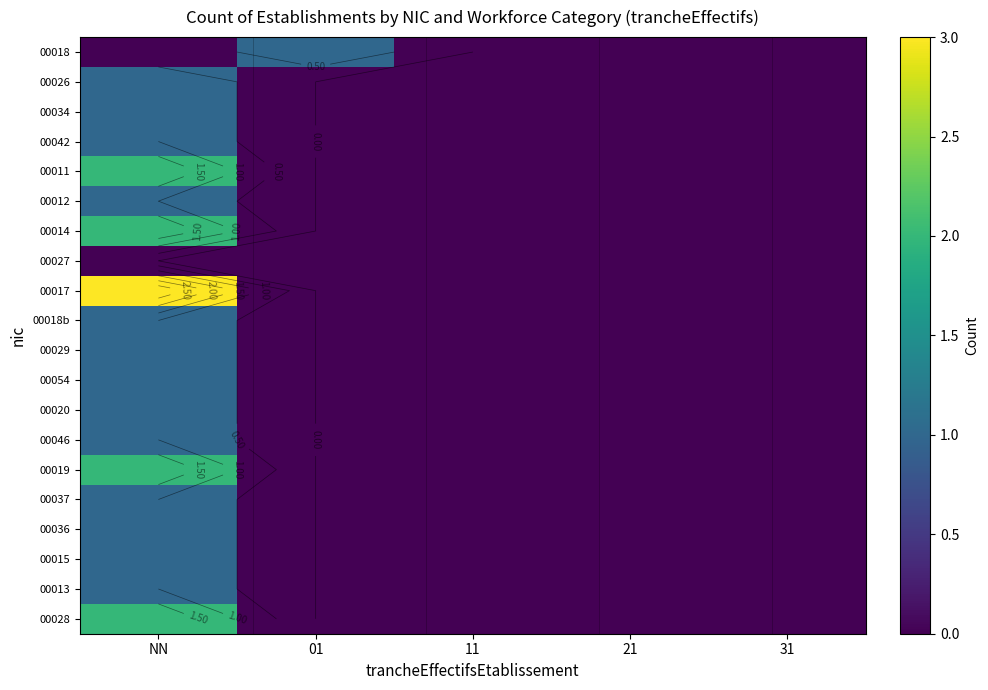

How many values in 00012 are above zero?

1